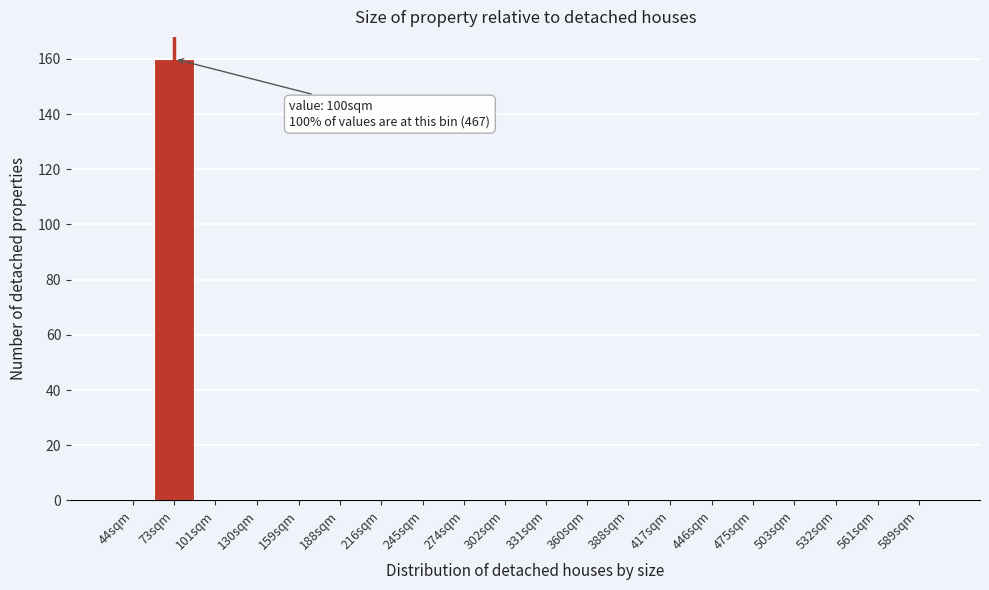

Reading left to right, extract all data points from this chart.

44sqm=0	73sqm=160	101sqm=0	130sqm=0	159sqm=0	188sqm=0	216sqm=0	245sqm=0	274sqm=0	302sqm=0	331sqm=0	360sqm=0	388sqm=0	417sqm=0	446sqm=0	475sqm=0	503sqm=0	532sqm=0	561sqm=0	589sqm=0